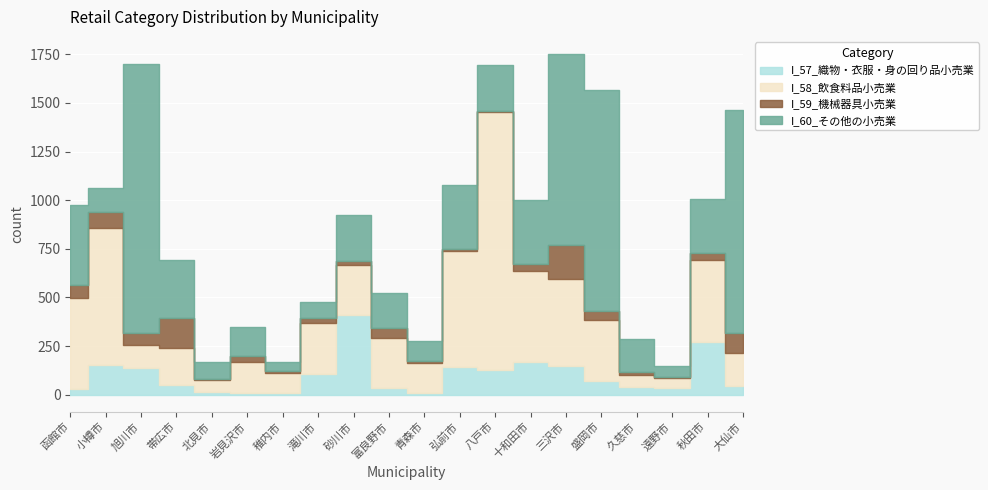

The value of I_60_その他の小売業 at 滝川市 is 83. True or false?

True